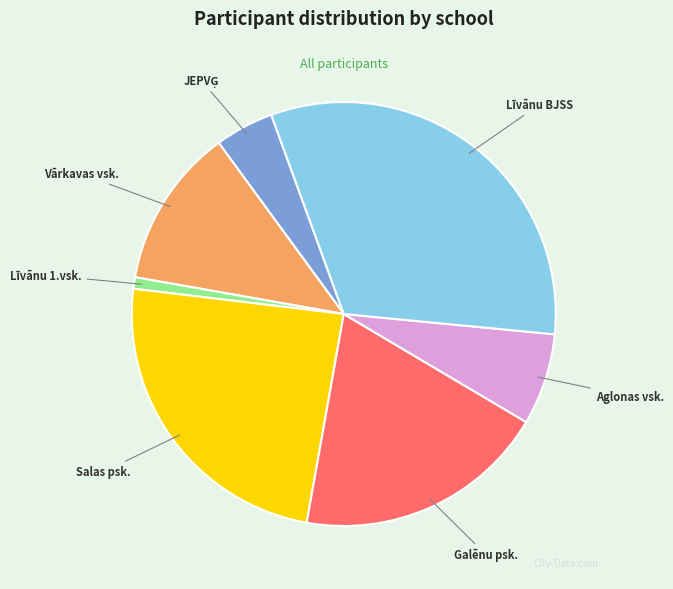

What is the largest slice in the pie chart?

Līvānu BJSS